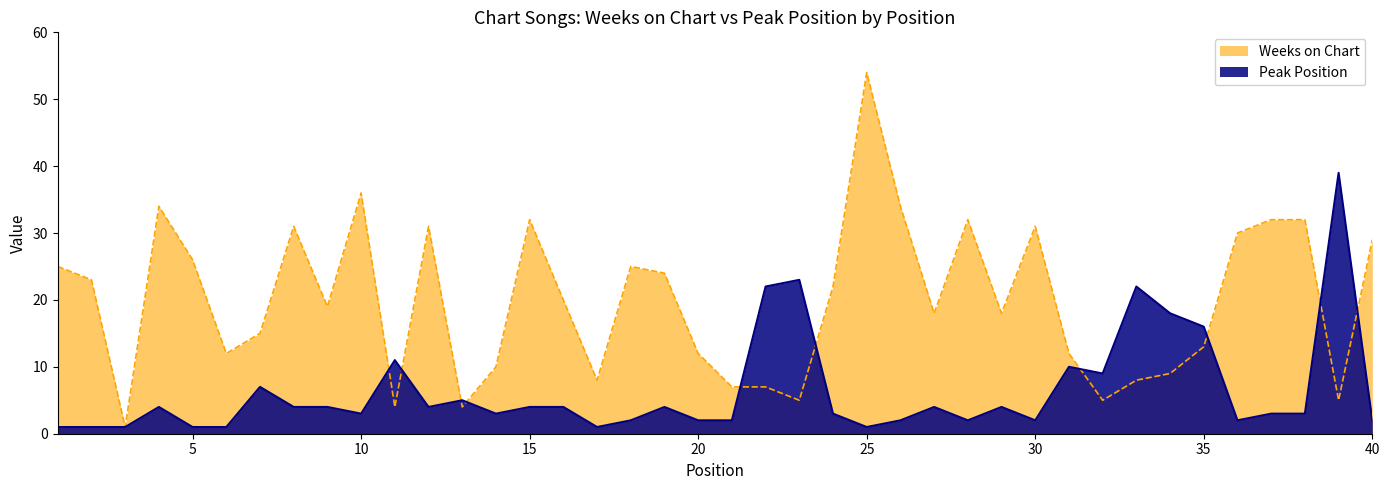

After their last crossing, which series has the higher values: Peak Position or Weeks on Chart?

Weeks on Chart